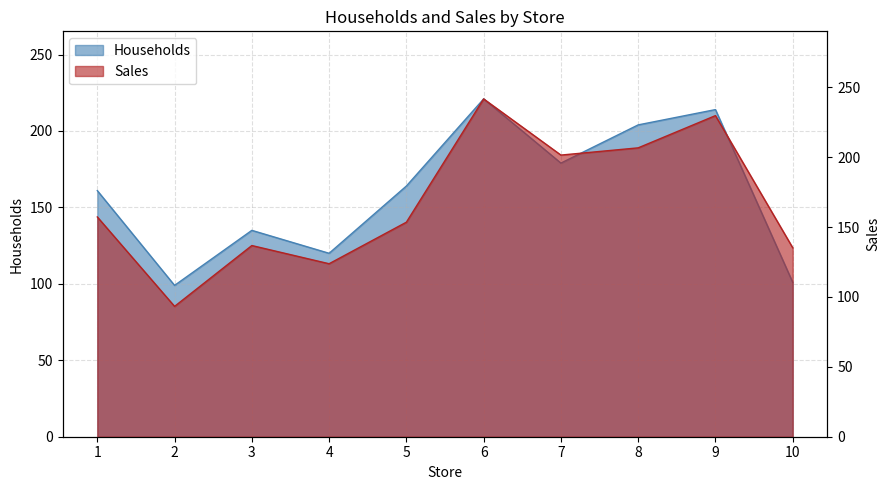

Where do Sales and Households first cross each other?

2 and 3